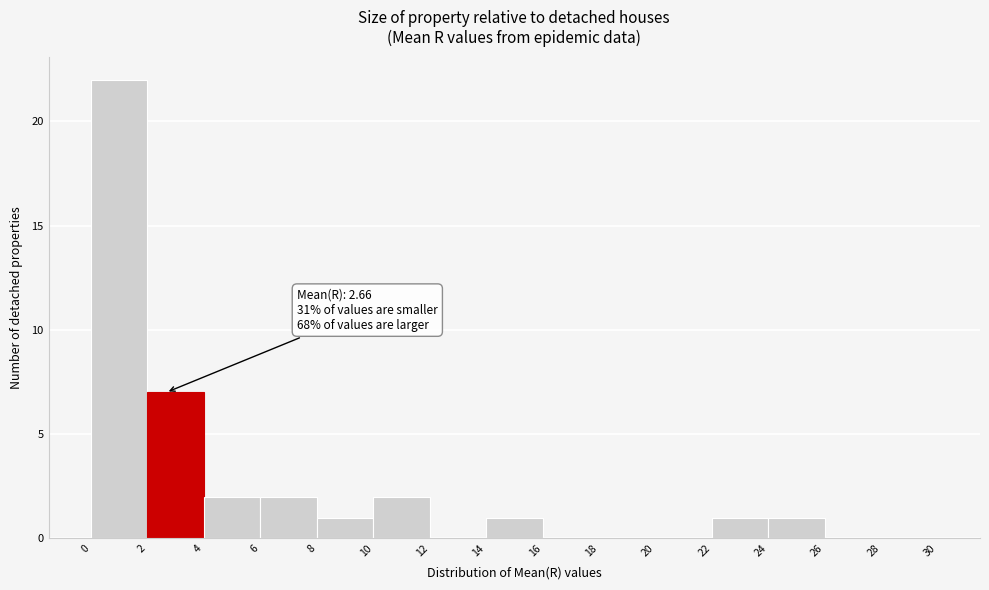

Over which range of the x-axis is the bar tallest?

0 to 2